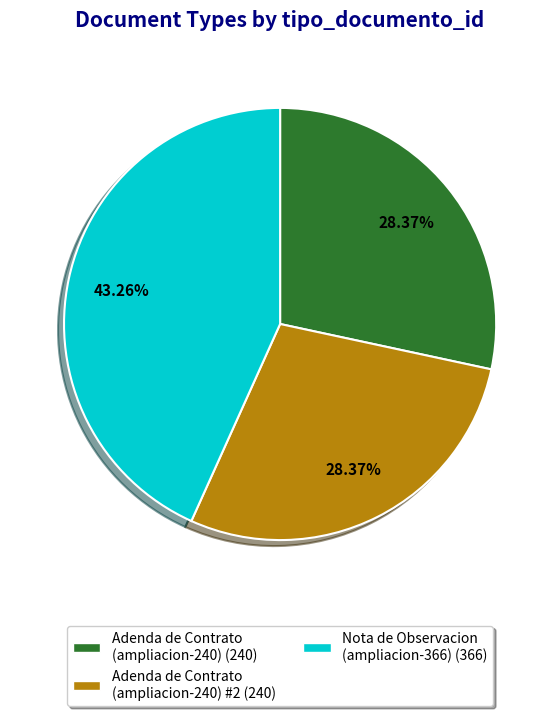

Does any single category account for the majority?

No